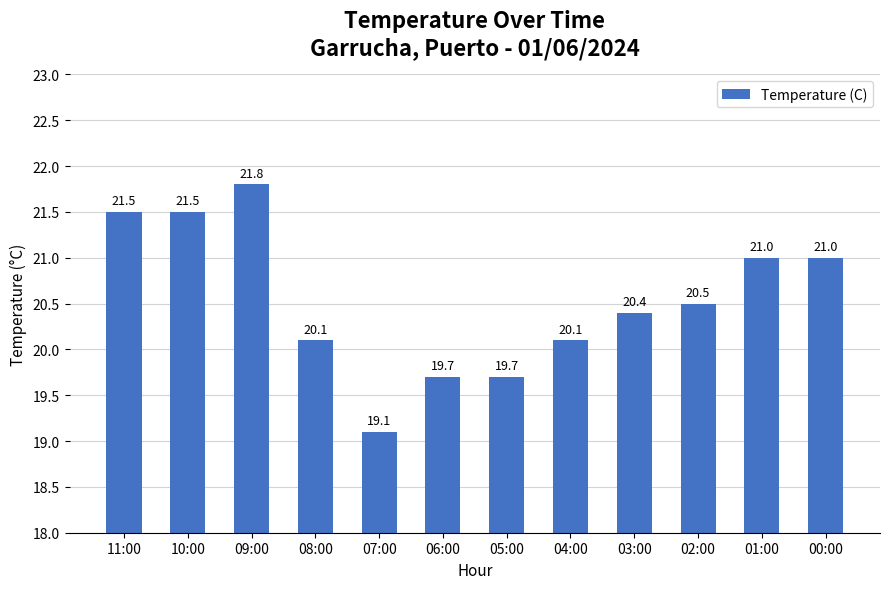

What position from the left is 11:00?

1